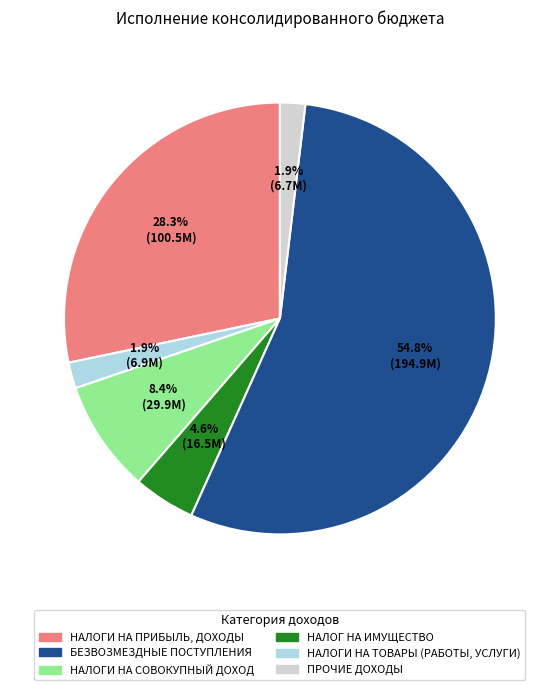

Is there any slice that represents more than half of the pie?

Yes